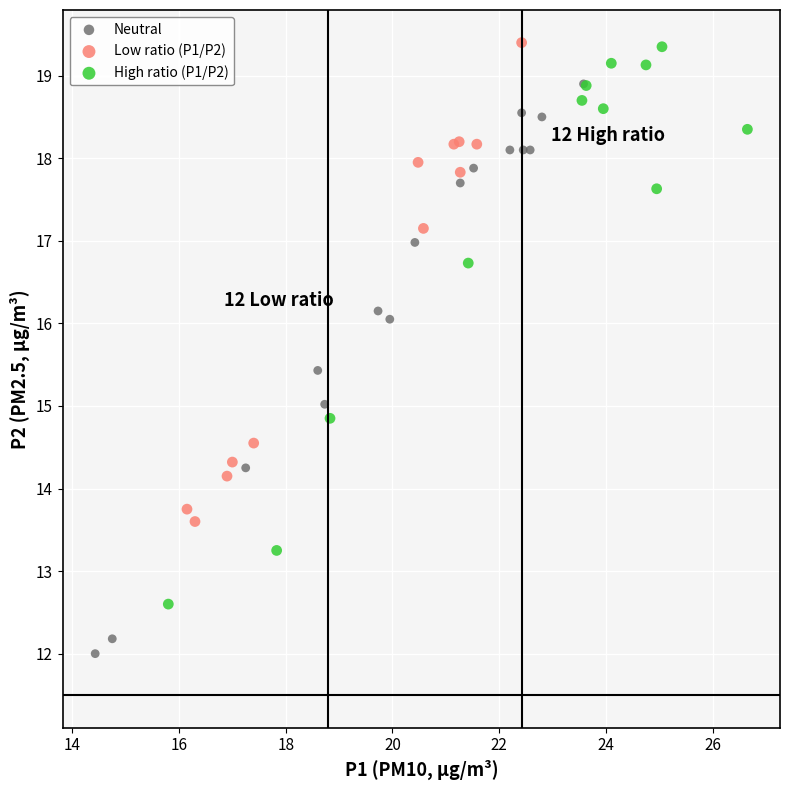

Which series reaches the minimum Y coordinate?

Neutral